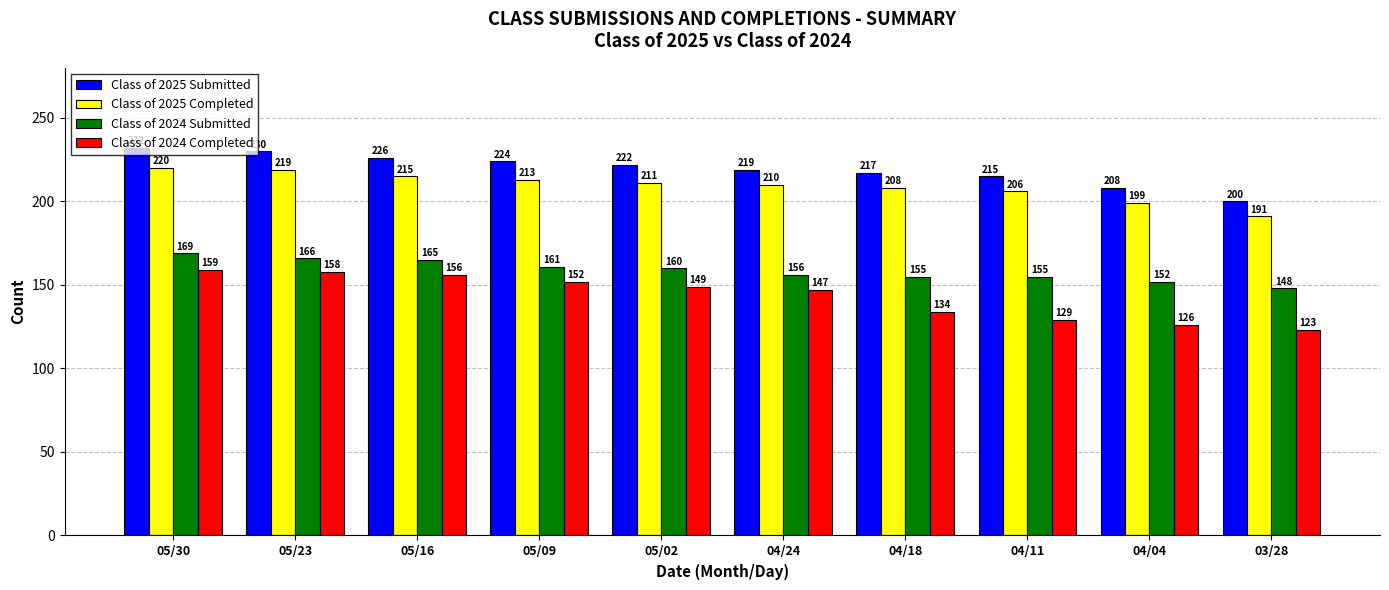

Which category has the lowest value in the Class of 2024 Submitted series?

03/28